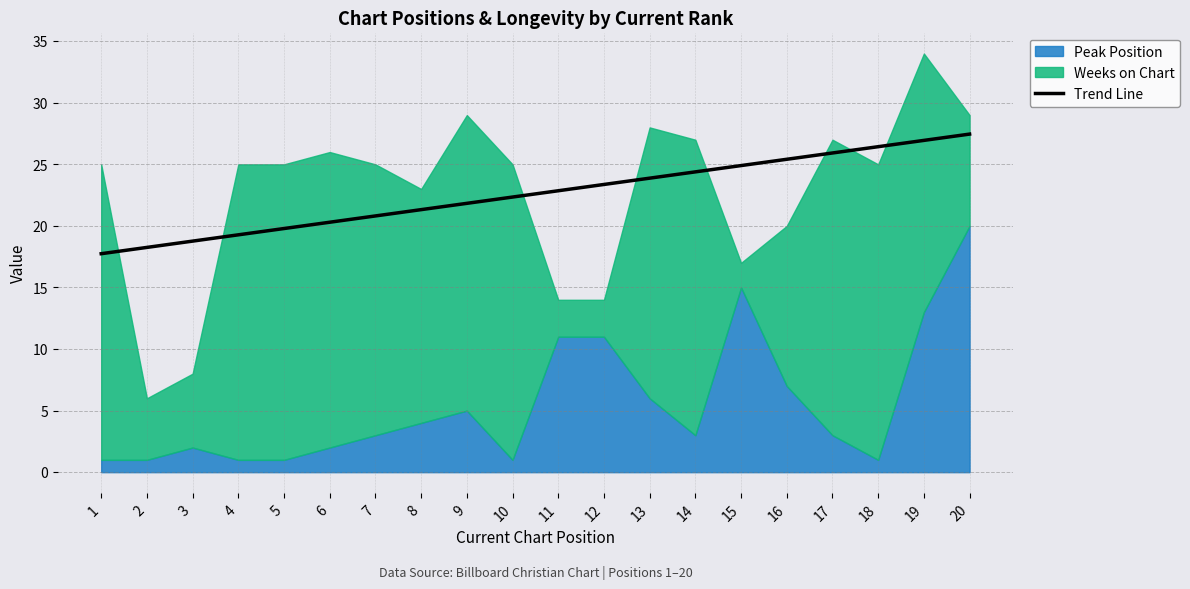

At which label is the value closest to 22?

9